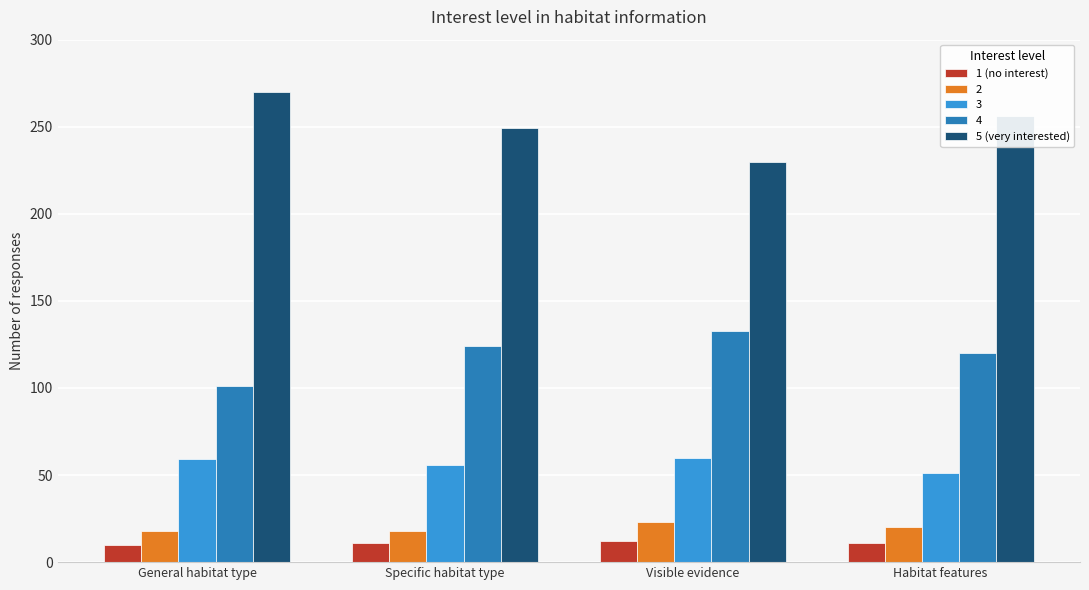

What is the highest value of the 5 (very interested) series?

270